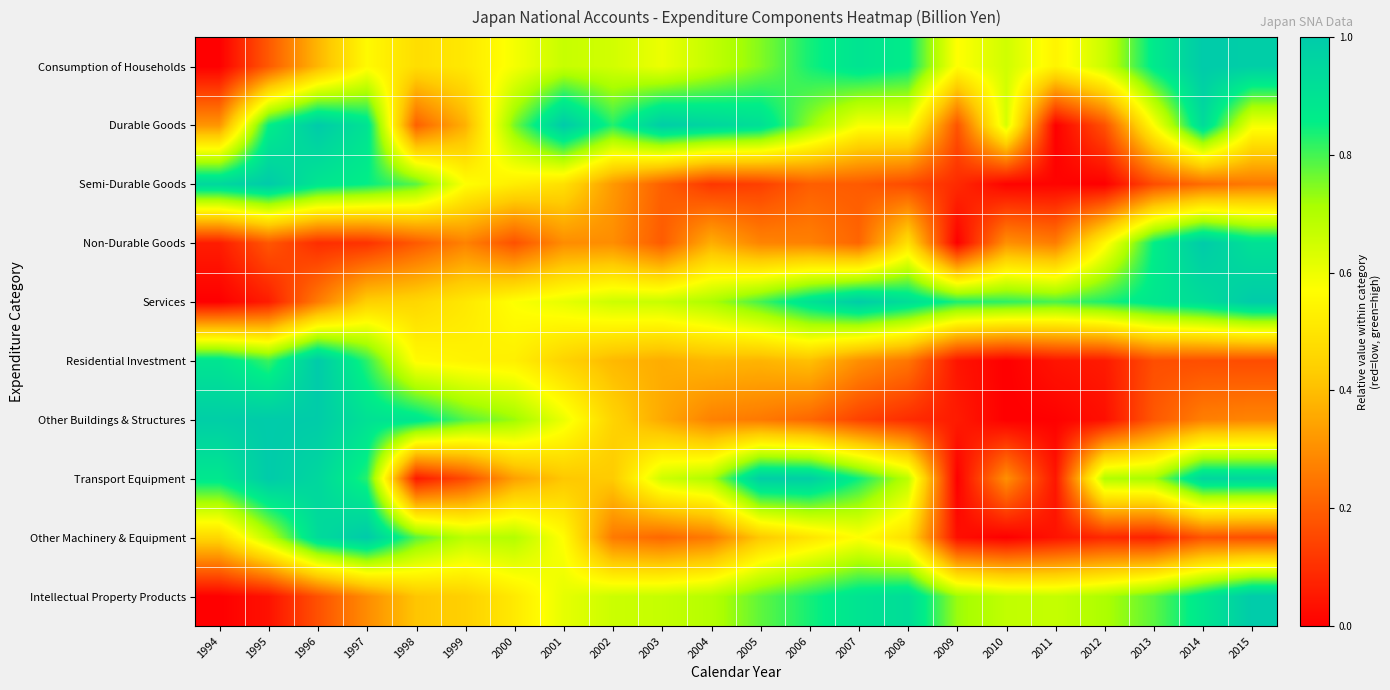

What is the total value across all series at 2002?

4.9